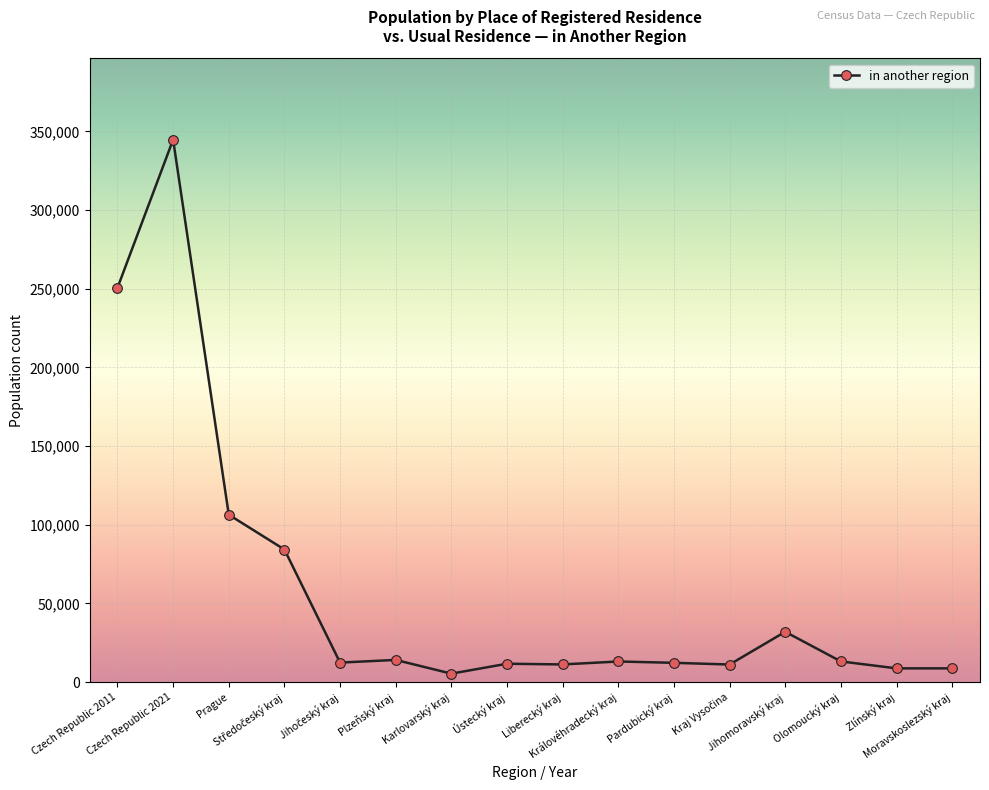

True or false: there are more than 0 points higher than both neighbors.

True